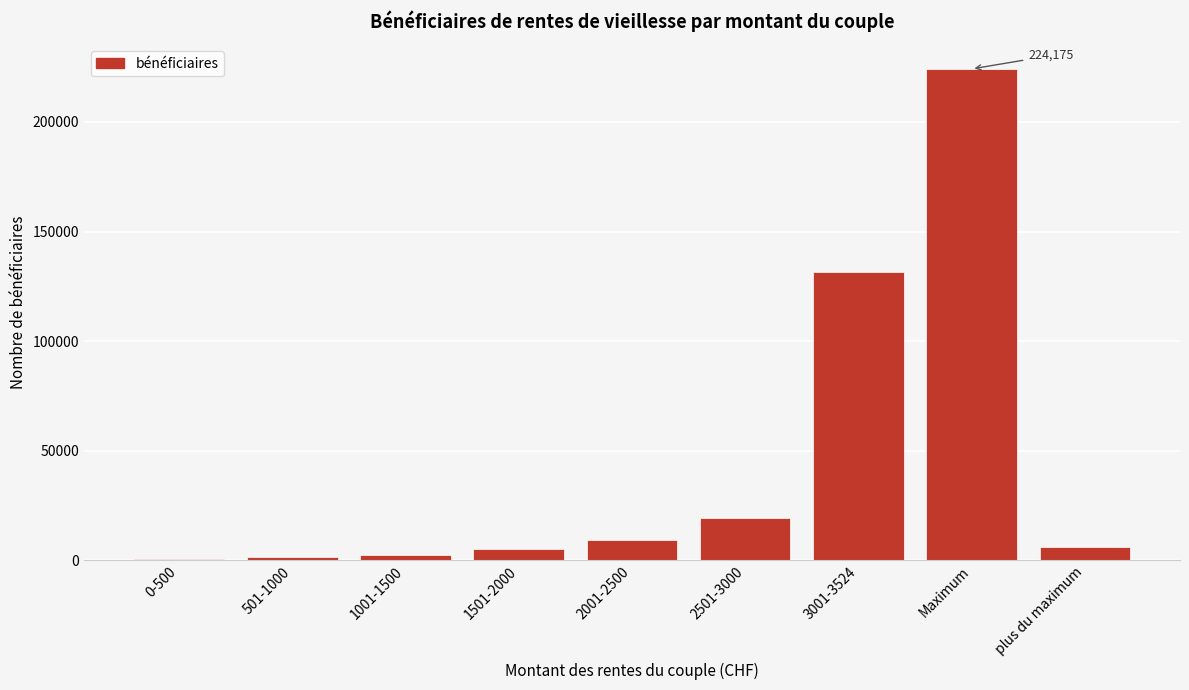

What is the average value?

44487